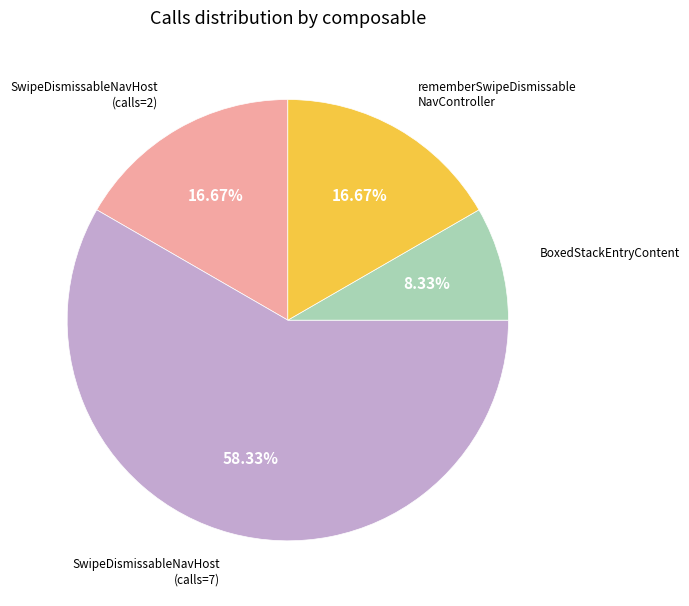

Is there any slice that represents more than half of the pie?

Yes